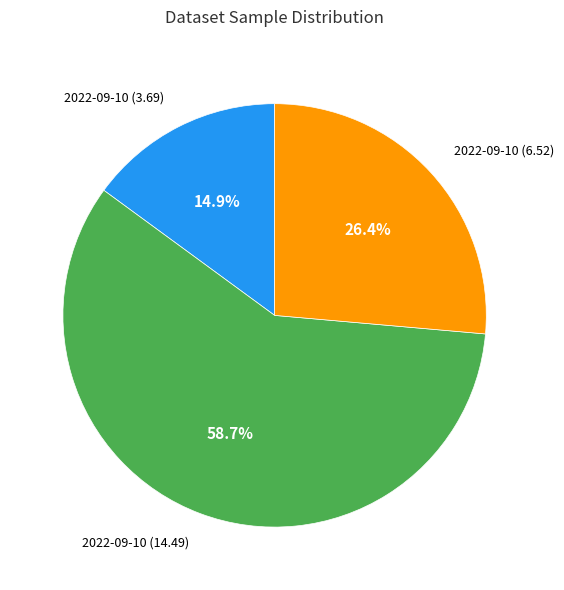

Is there a majority slice in this chart?

Yes